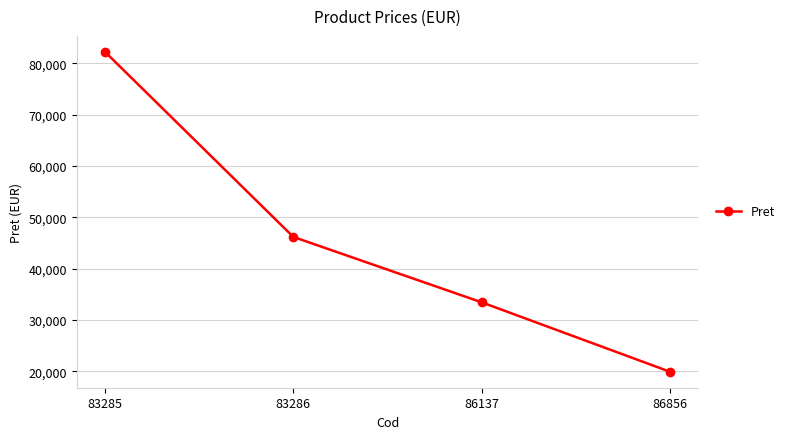

What is the change in value from 83285 to 86137?

-48729.5